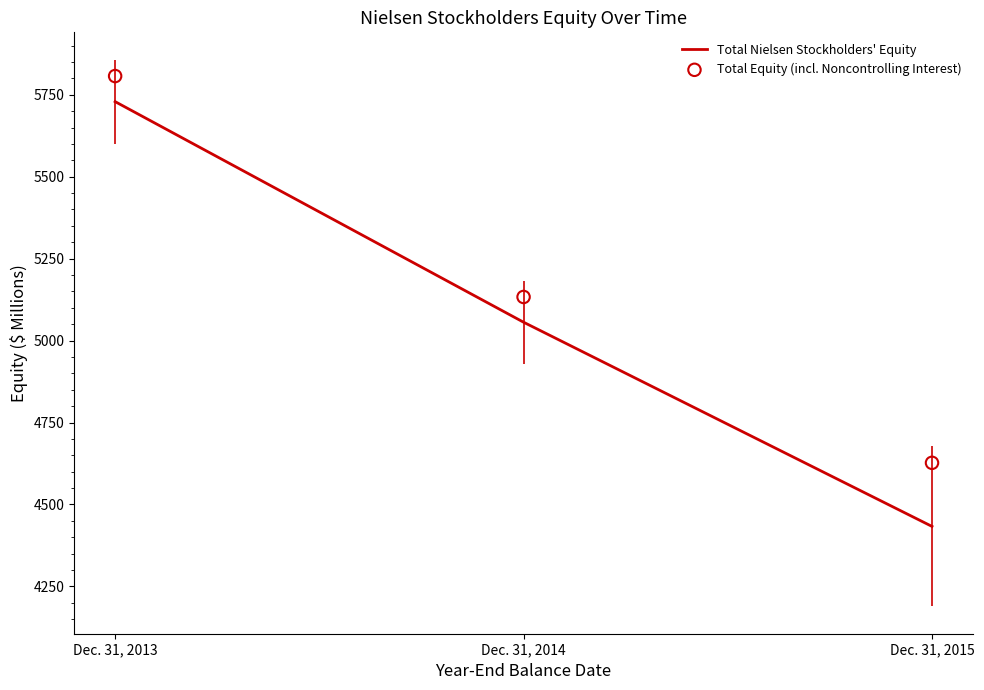

Is the value of Total Equity (incl. Noncontrolling Interest) at Dec. 31, 2015 greater than the value of Total Nielsen Stockholders' Equity at Dec. 31, 2015?

Yes